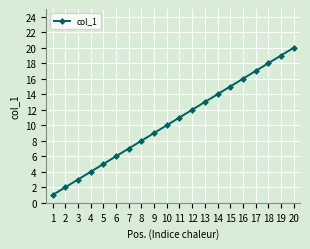

Which has a higher value, 16 or 7?

16